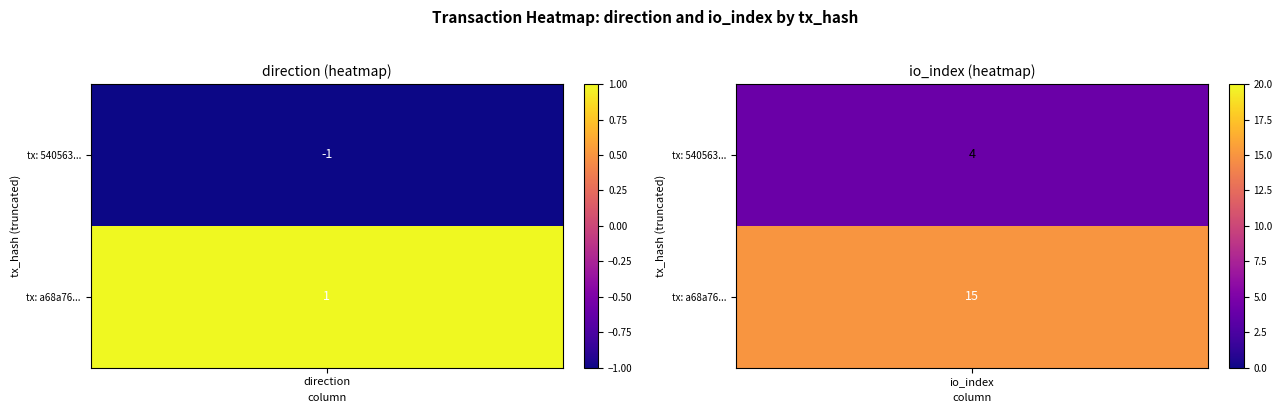

What is the difference between the maximum and minimum values in the a68a76c516ba9520dfde9ad69af1d8adceacf40 series?

14